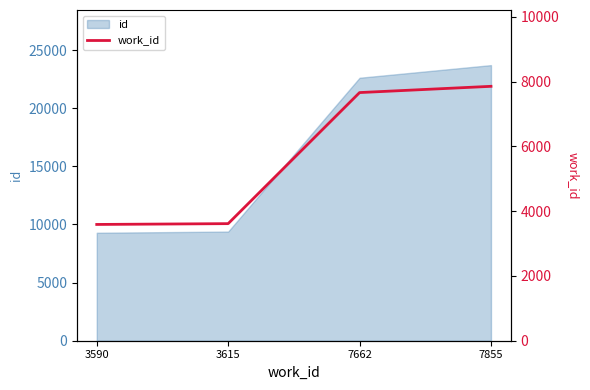

Between 3615 and 7855, which is larger?

7855